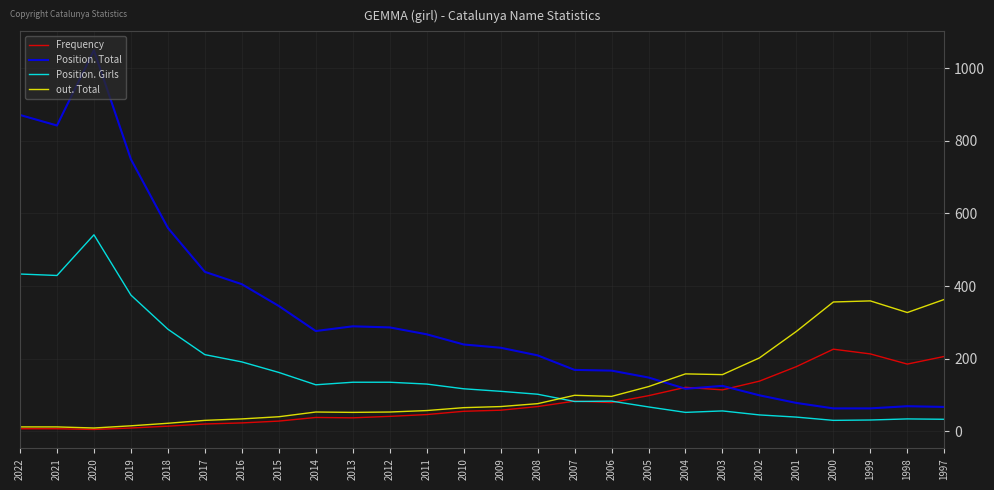

Count the number of categories in the chart.

26